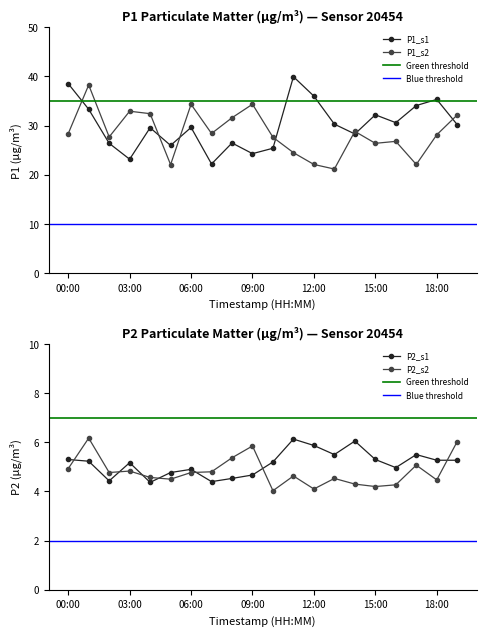

Where is P2_s1 nearest to the value 5?

16:00